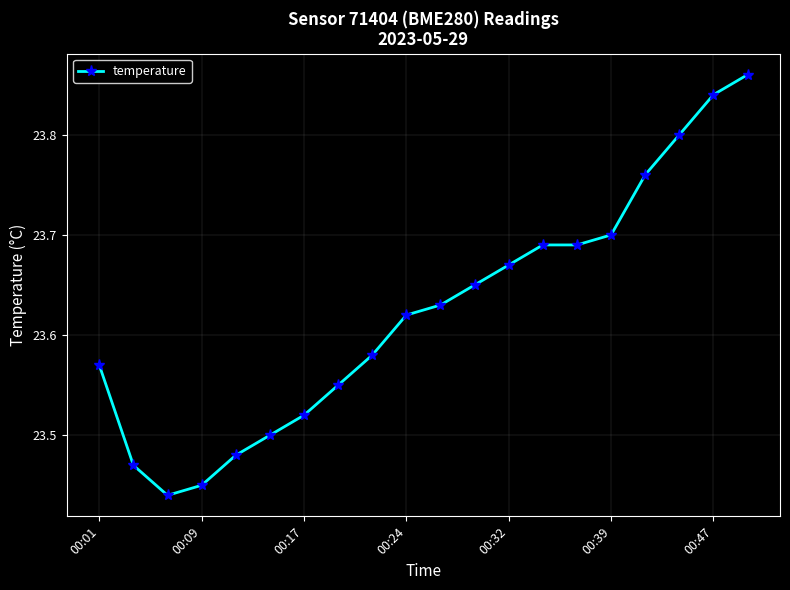

What is the sum of all values?

472.5